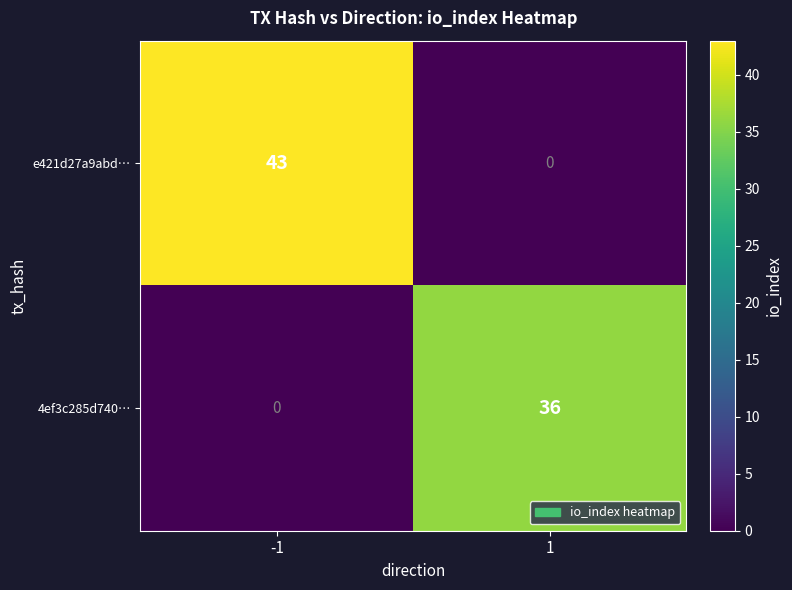

Which series has the largest total across all categories?

e421d27a9abd…